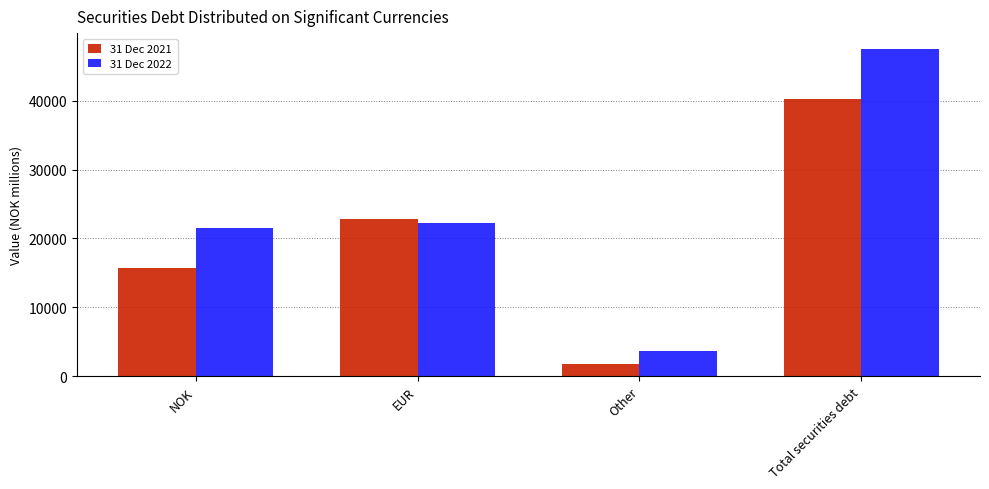

How many 31 Dec 2021 values are between 15769 and 40332?

3